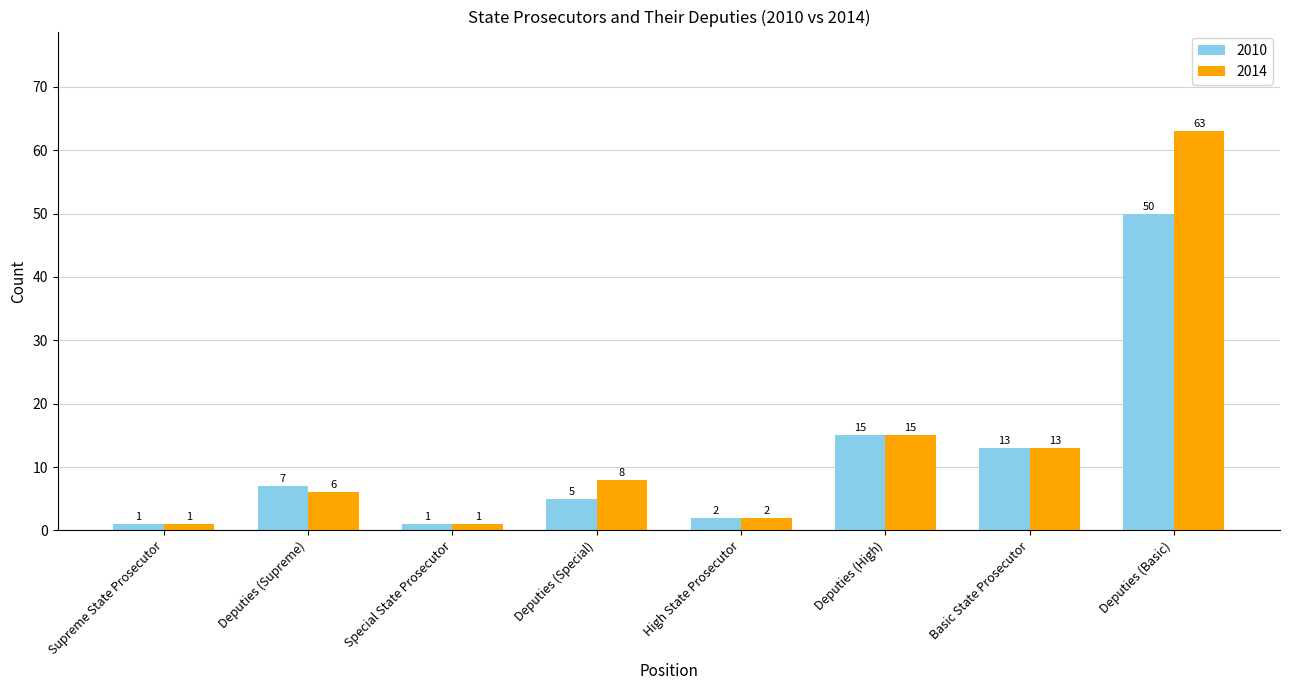

How many bars are there in each group?

2